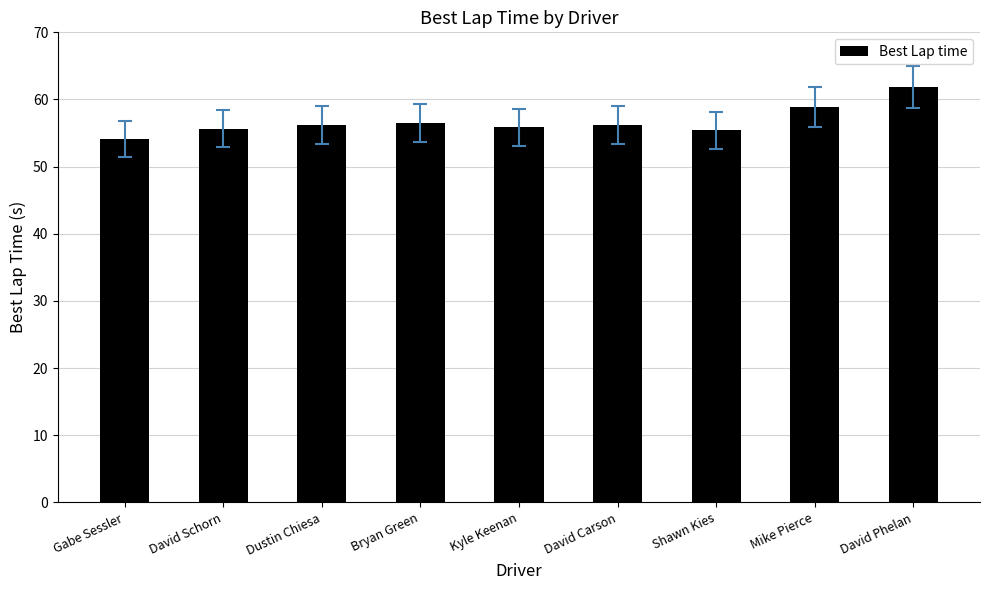

Approximately how many times larger is the value at Kyle Keenan compared to David Carson?

1.0